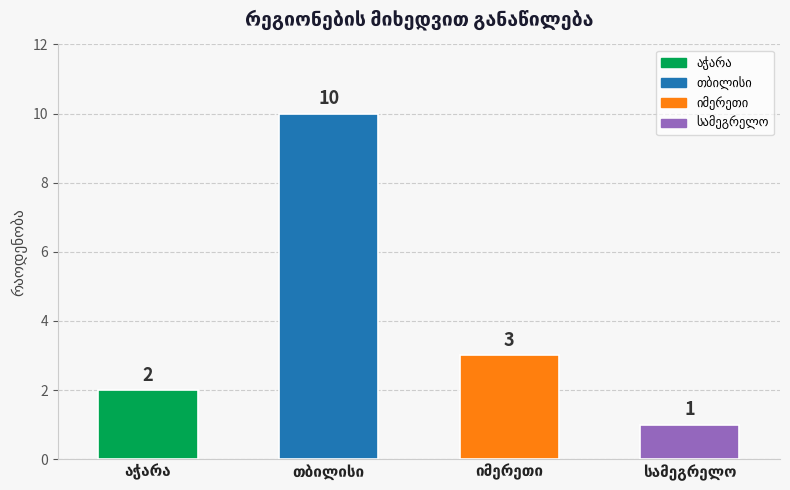

Are the bars grouped side by side (vs. stacked)?

No